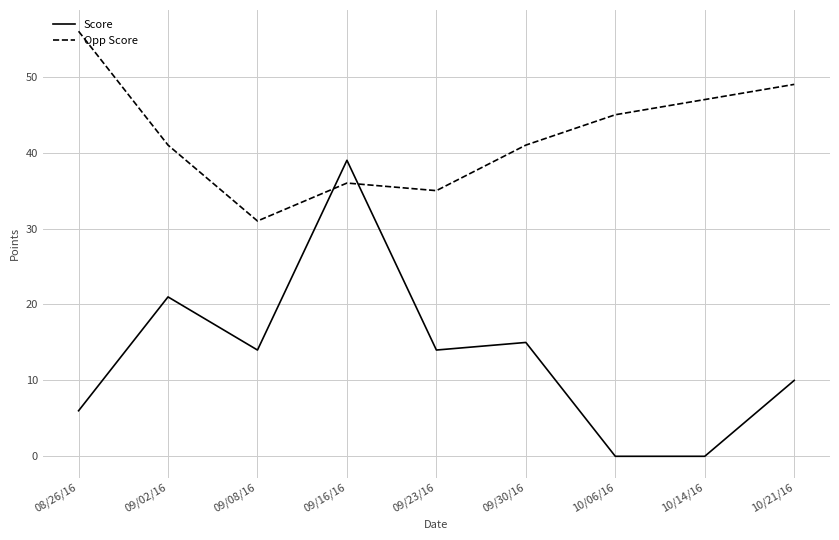

Which series has the largest range (max minus min)?

Score